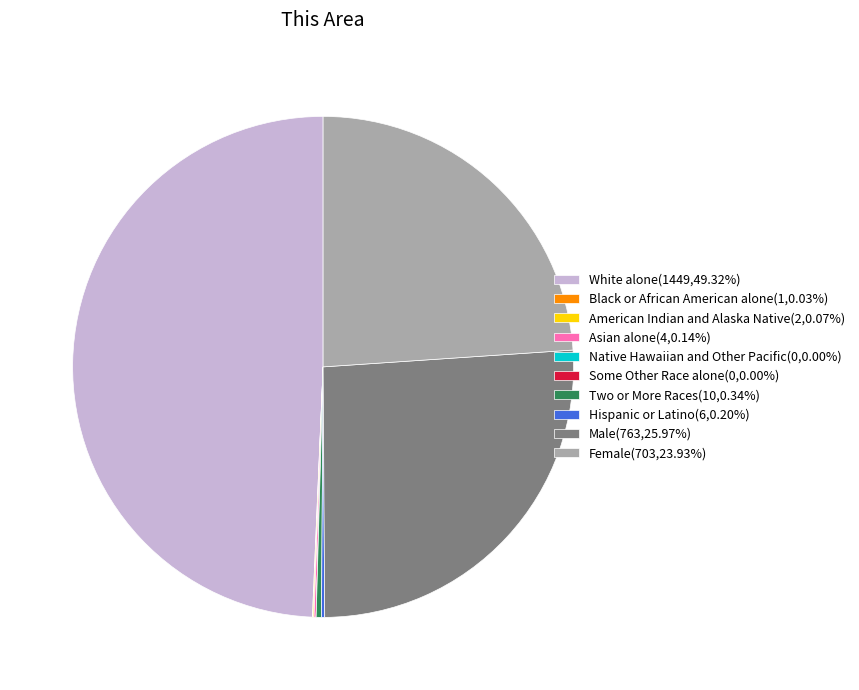

Combined, do Female(703,23.93%) and White alone(1449,49.32%) account for over 50%?

Yes